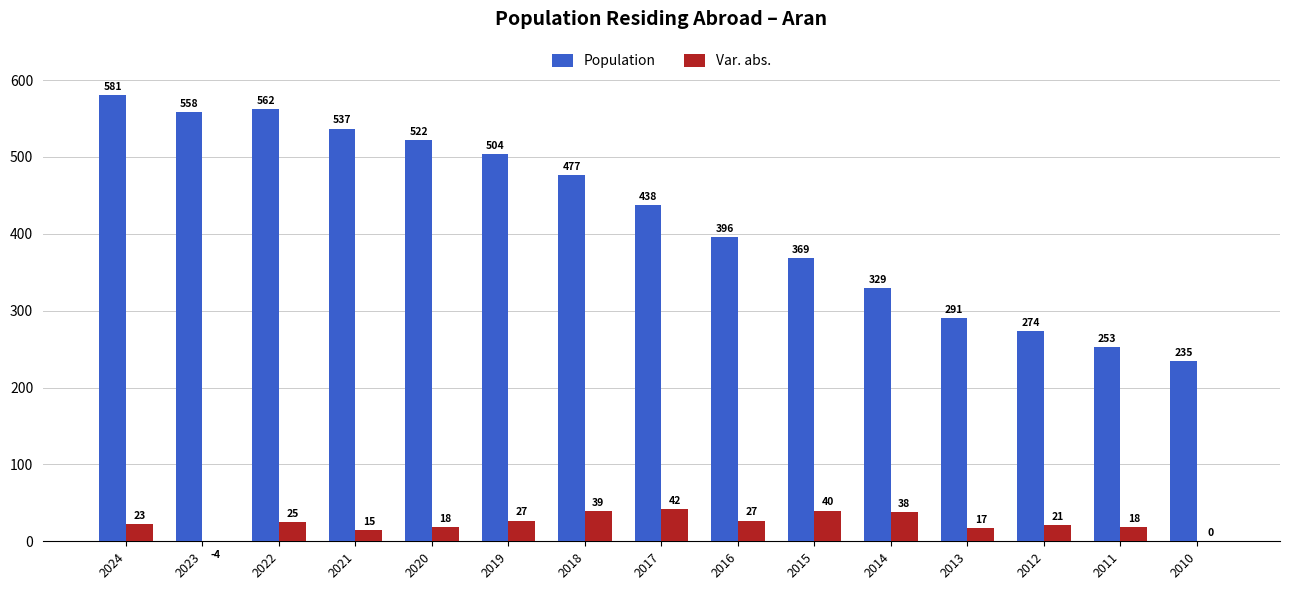

At which label does Var. abs. reach its peak?

2017